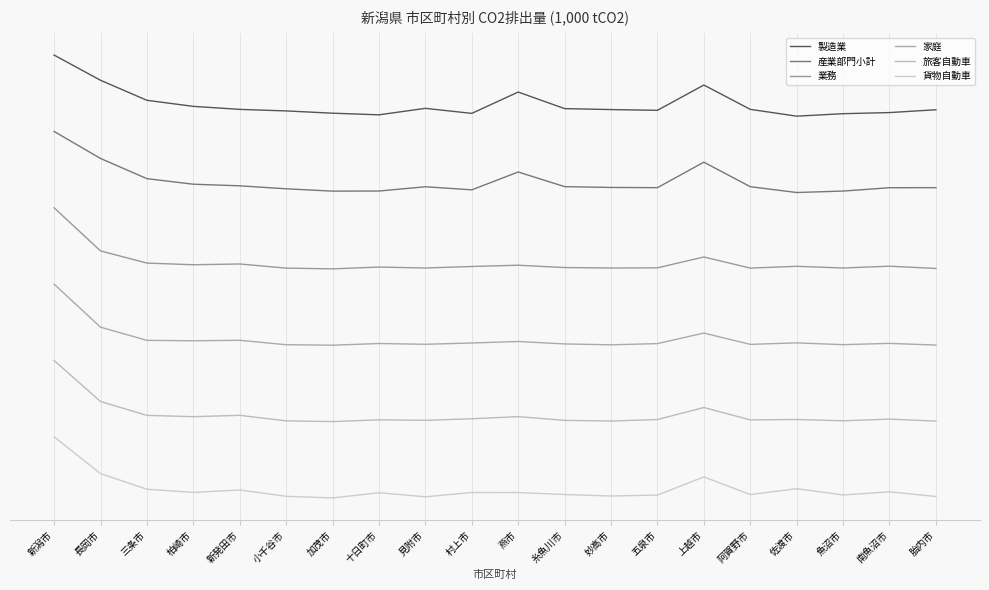

What value does the 家庭 series have at 糸魚川市?

1.5